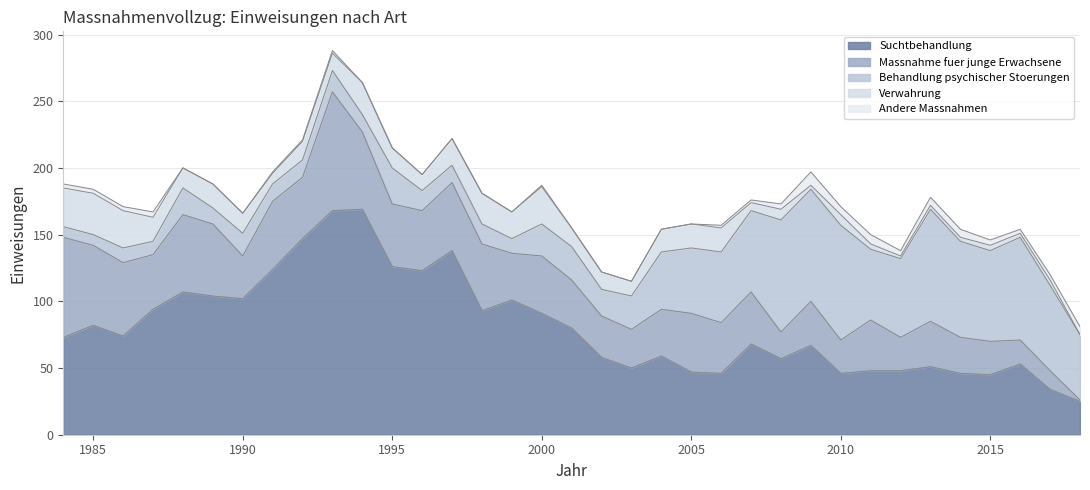

How many intersections are there between Behandlung psychischer Stoerungen and Massnahme fuer junge Erwachsene?

1